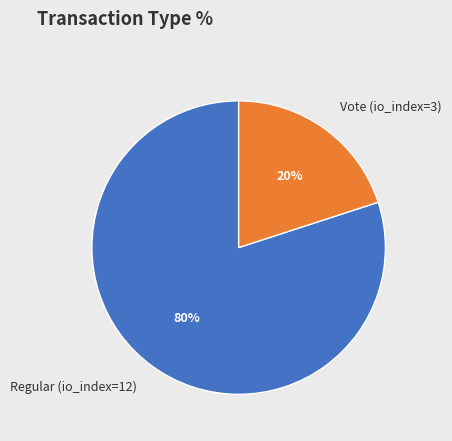

What is the largest slice in the pie chart?

Regular (io_index=12)